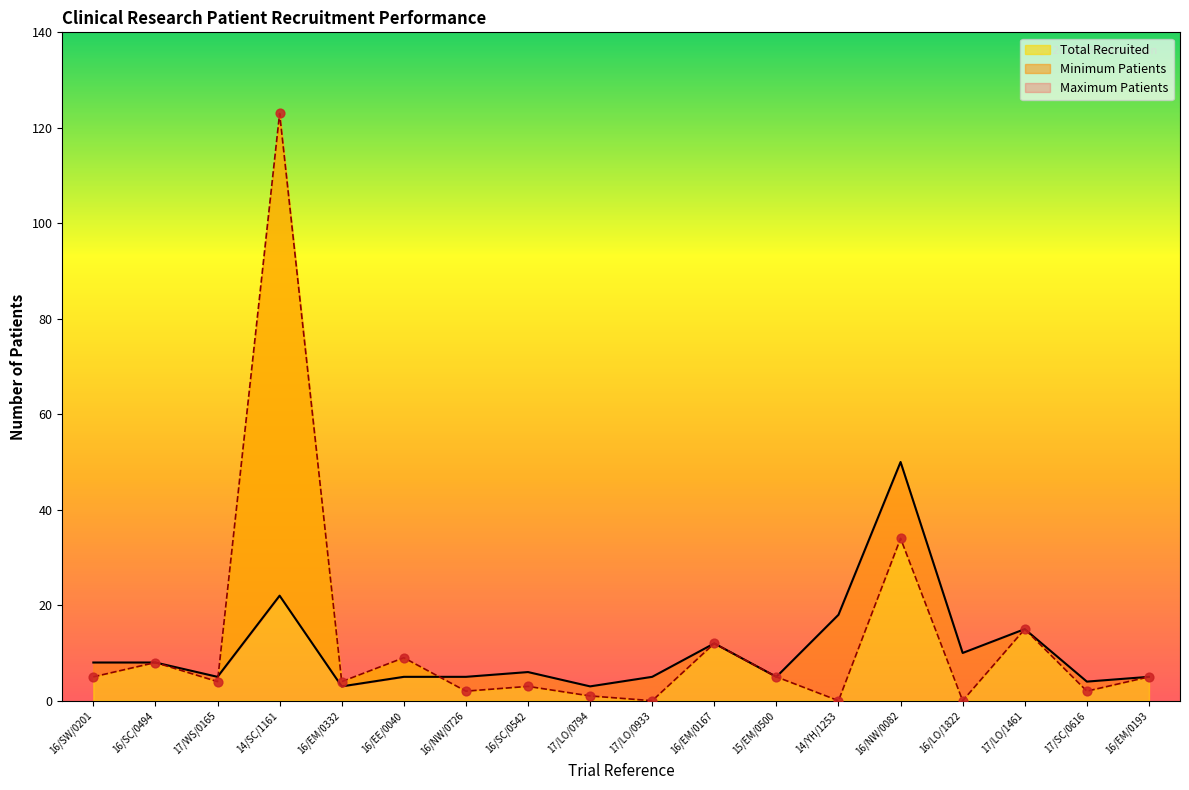

At which category is the sum across all series the highest?

14/SC/1161